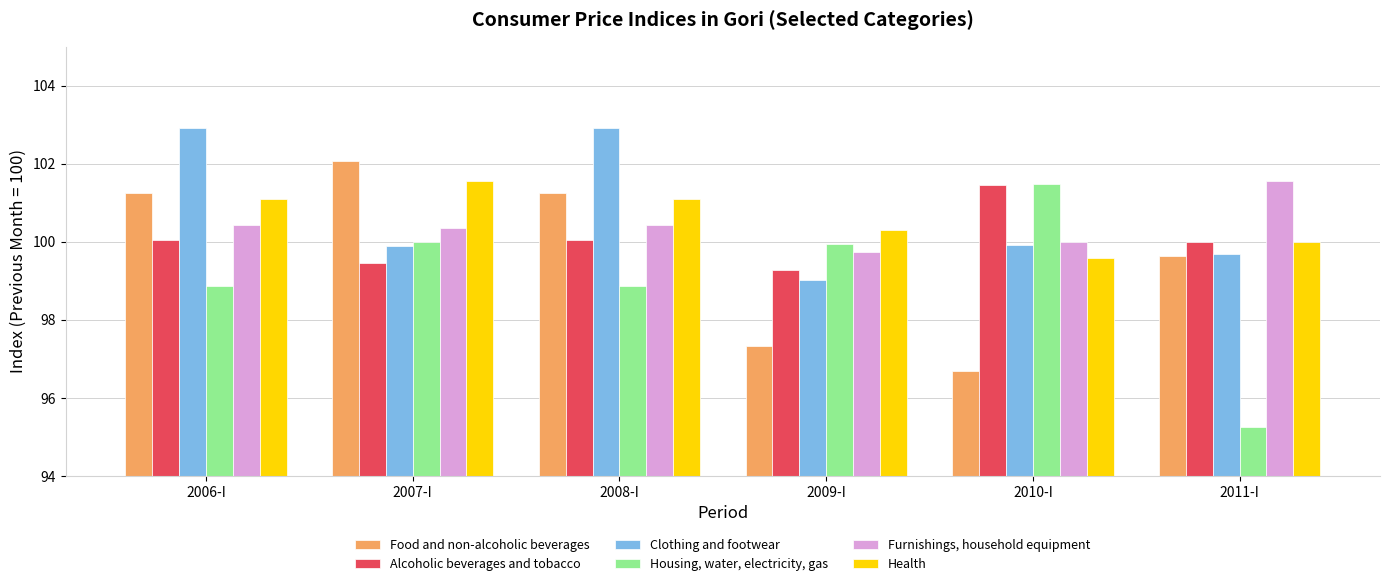

The Furnishings, household equipment series shows 99.7 at 2009-I. True or false?

True